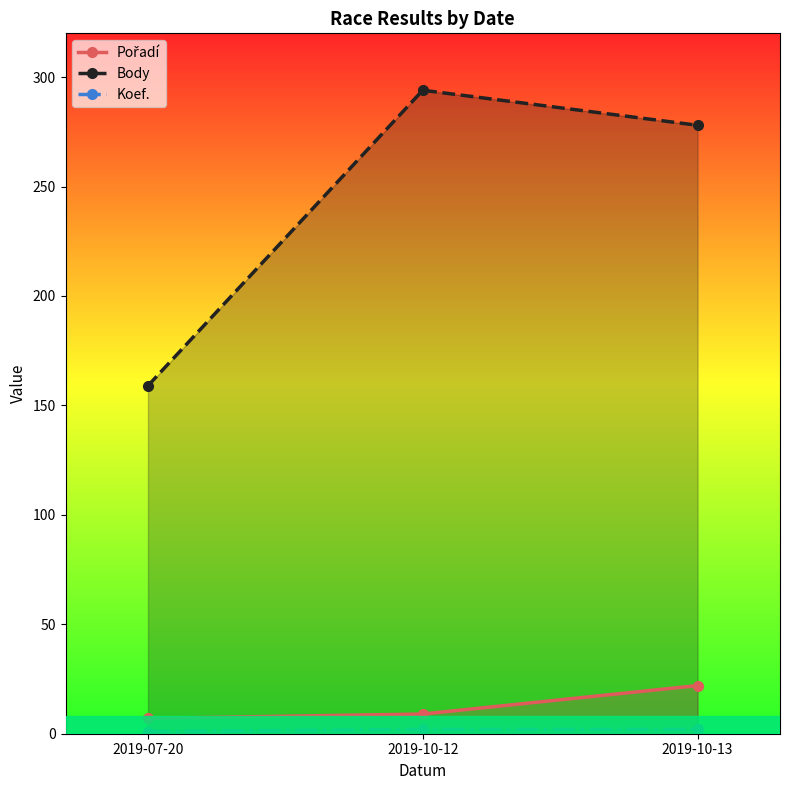

How many values in the Body series exceed 278?

1